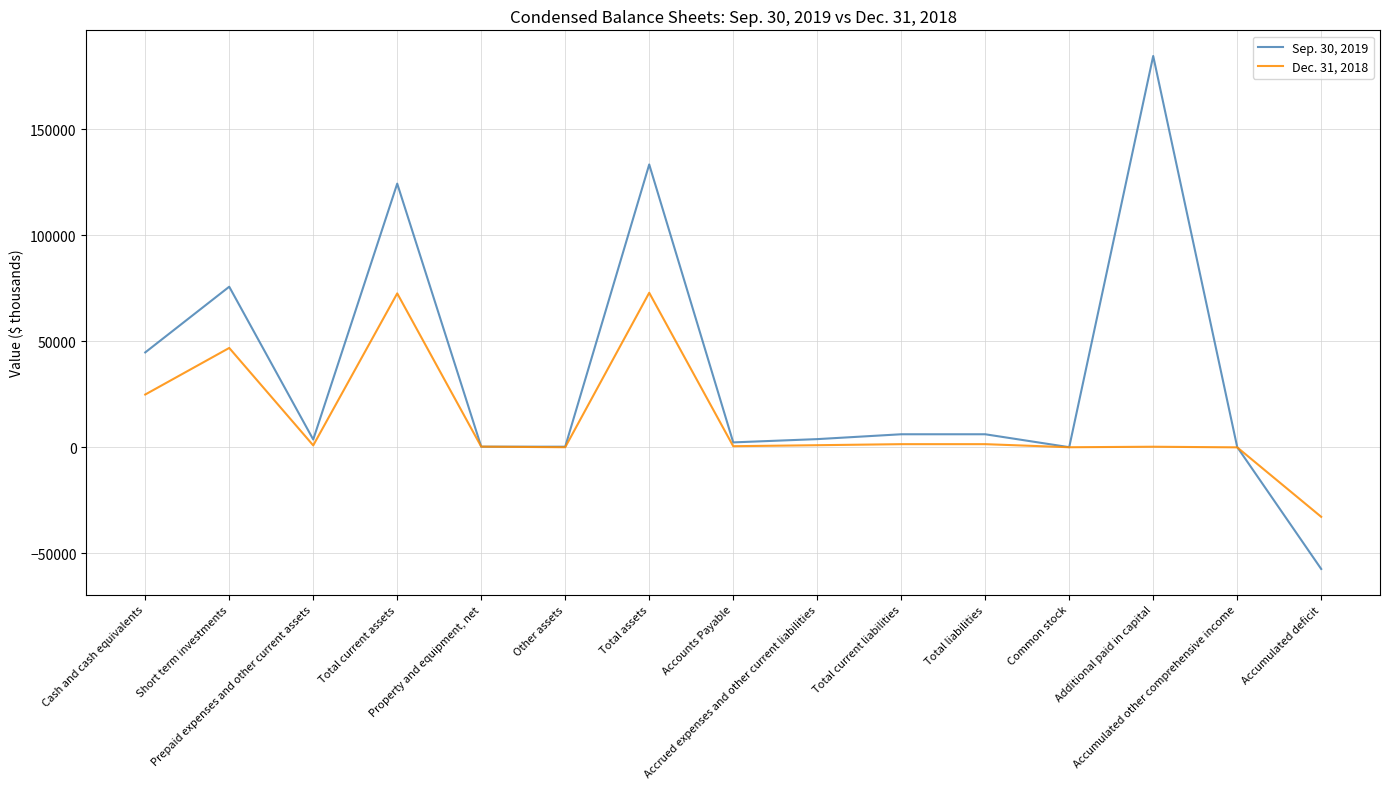

What value does the Dec. 31, 2018 series have at Accumulated other comprehensive income?

-49